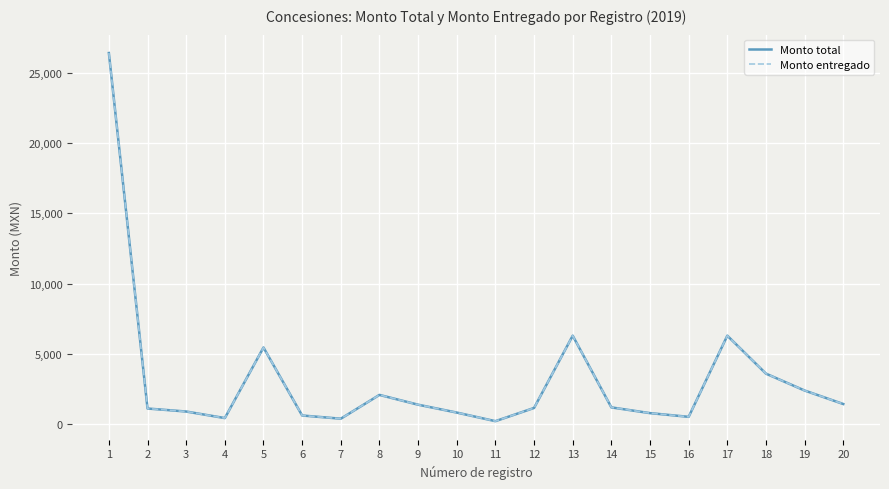

At which label does Monto entregado first exceed 1200?

1